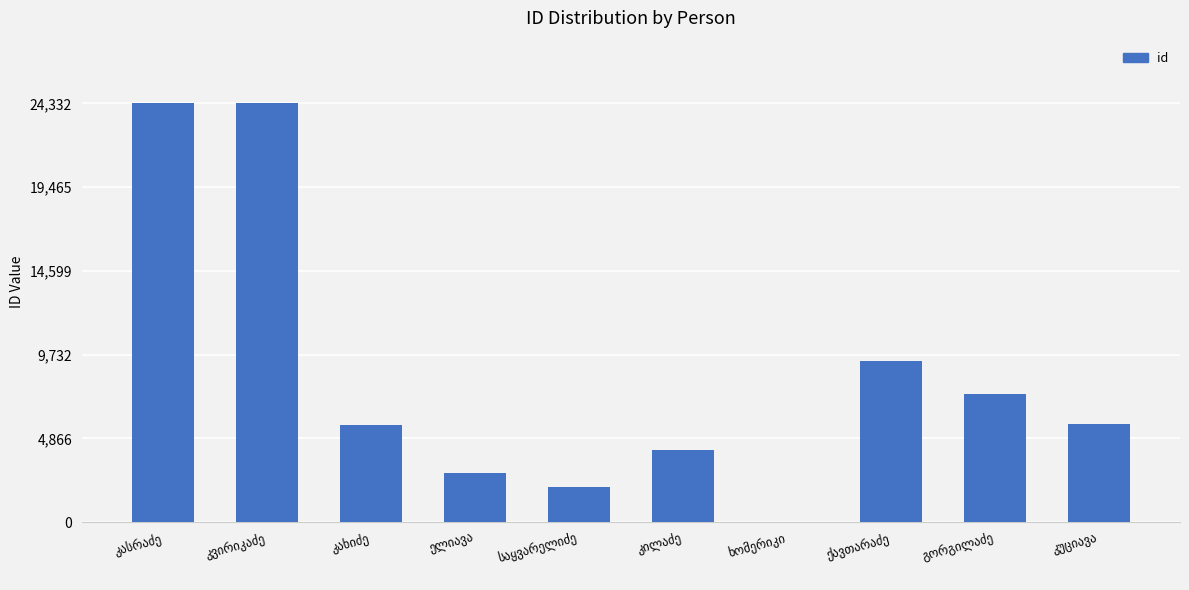

What is the sum of all values?

85977